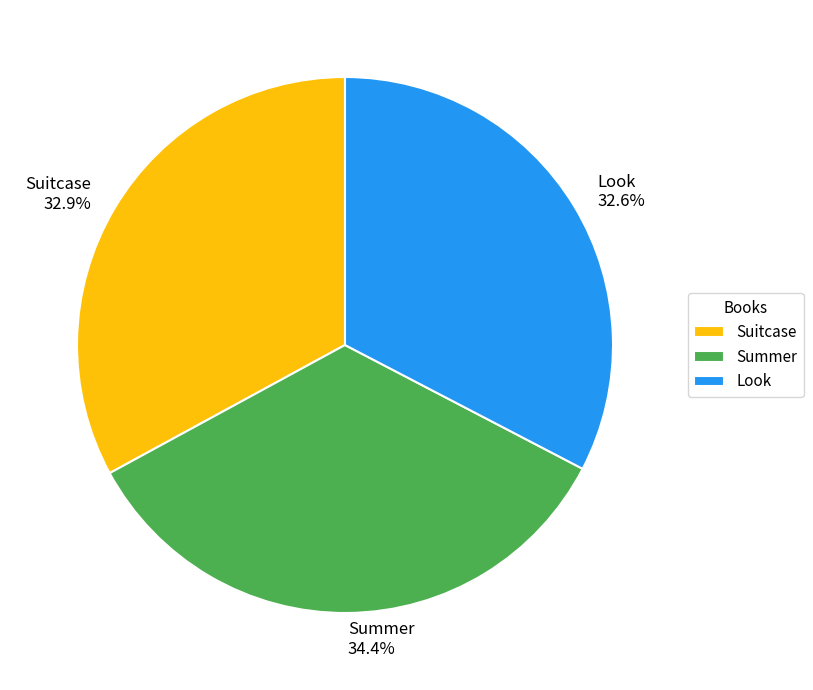

What is the largest slice in the pie chart?

Summer